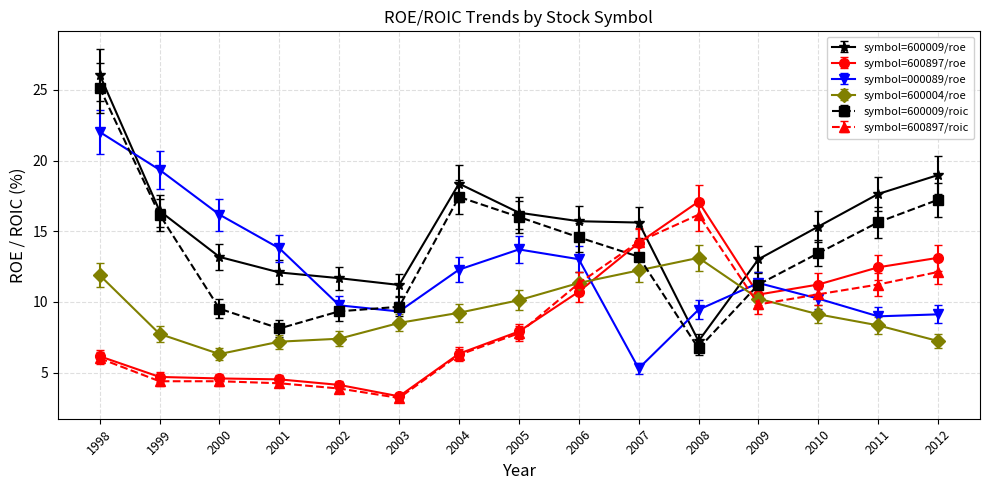

At which category is the sum across all series the highest?

1998